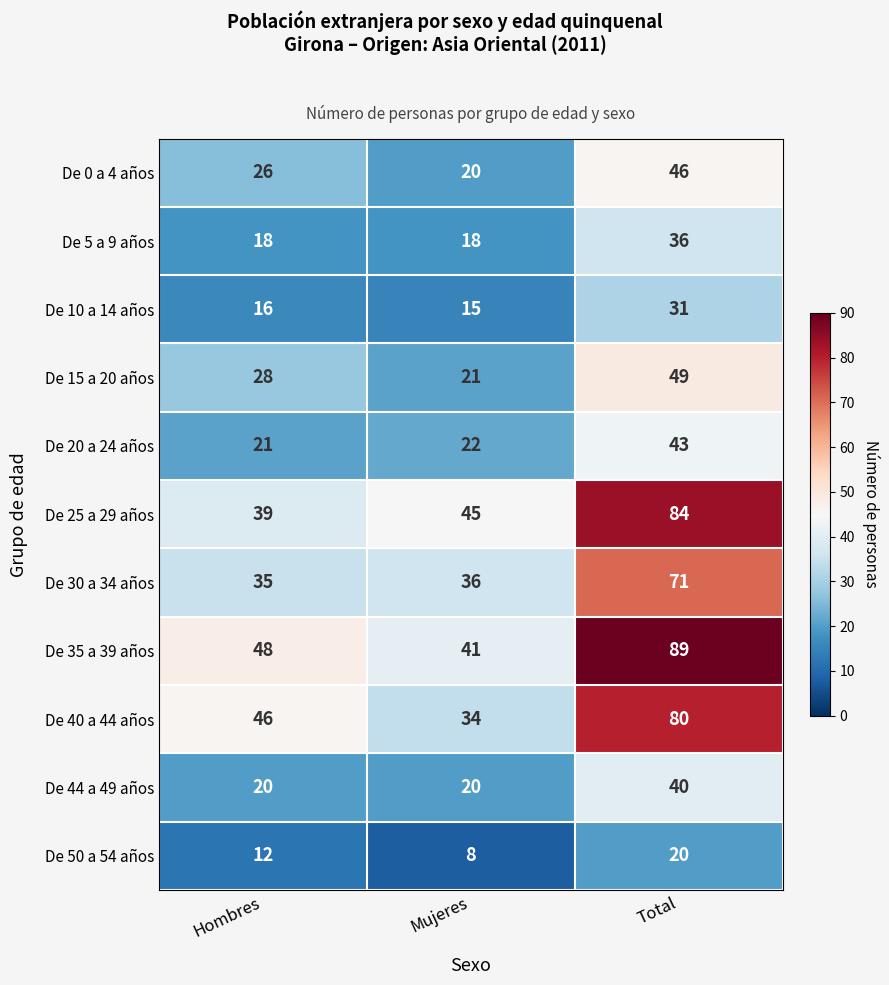

List the series in order of their peak value, lowest first.

De 50 a 54 años, De 10 a 14 años, De 5 a 9 años, De 44 a 49 años, De 20 a 24 años, De 0 a 4 años, De 15 a 20 años, De 30 a 34 años, De 40 a 44 años, De 25 a 29 años, De 35 a 39 años